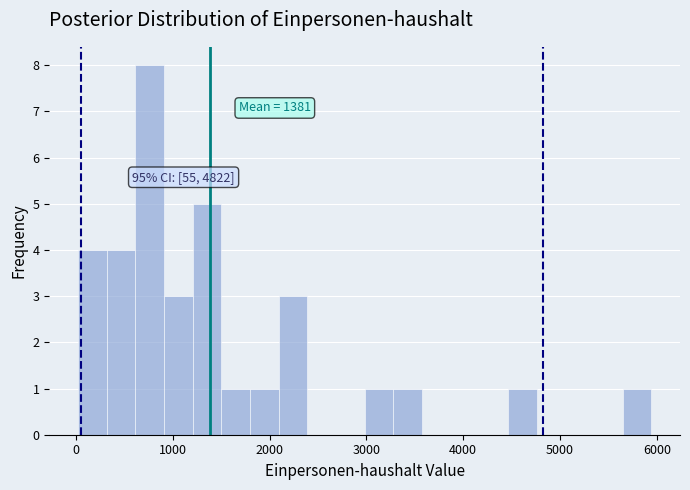

Around what value on the x-axis is the tallest bar? Give the approximate position of its centre, as read against the axis.

800